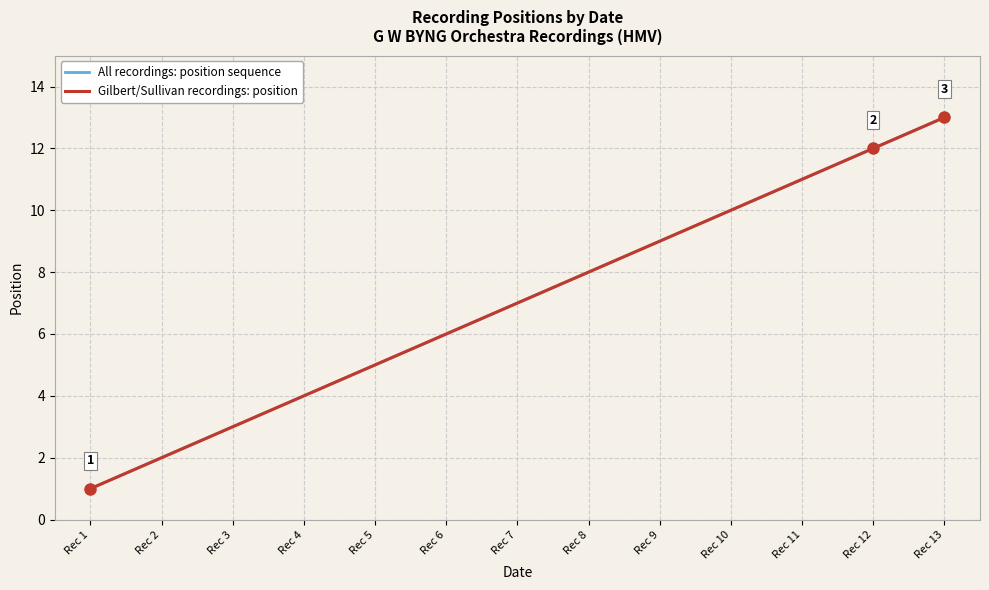

Is this an area chart (filled region under the line)?

No